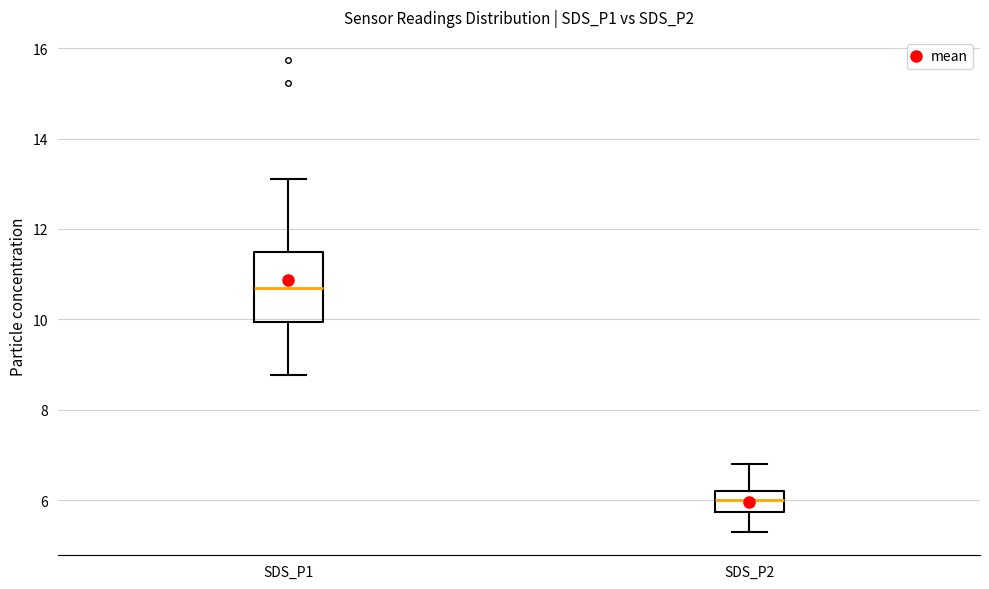

Which box is the tallest, from its lower edge to its upper edge?

SDS_P1